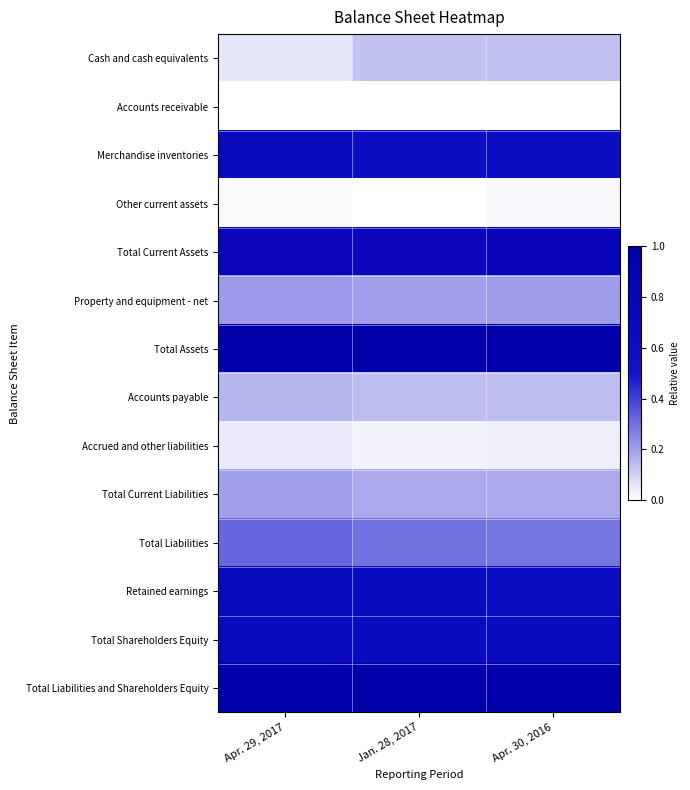

Which has a higher value, Jan. 28, 2017 or Apr. 30, 2016?

Apr. 30, 2016